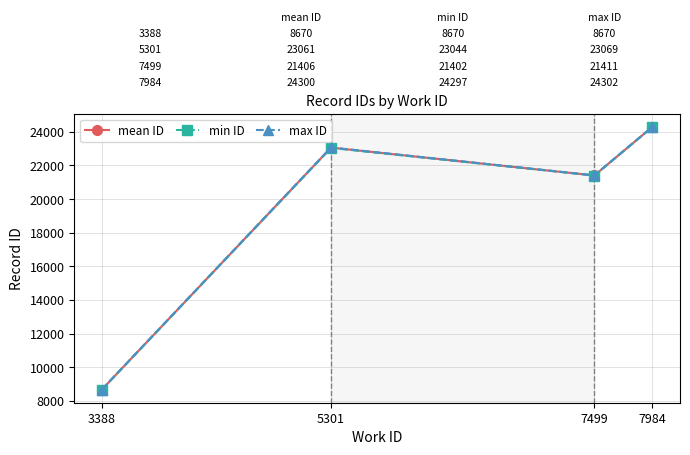

How many series are shown in this chart?

3